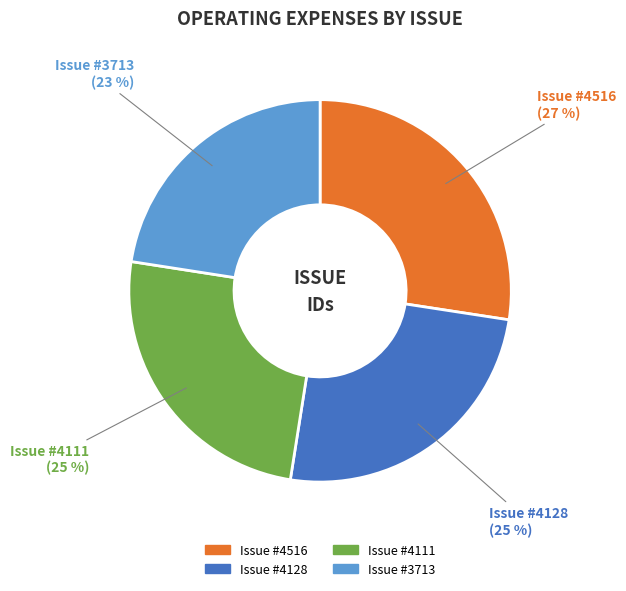

To the nearest percent, what is the average slice percentage?

25%